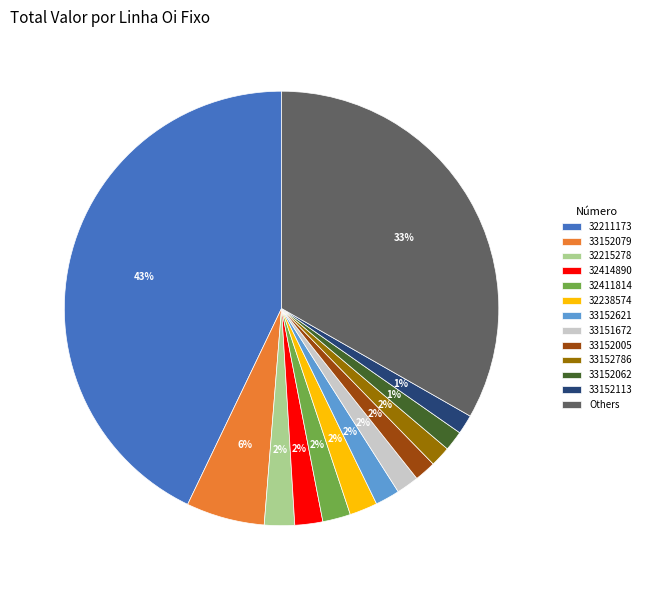

To the nearest percent, what percentage of the pie is 32411814?

2%